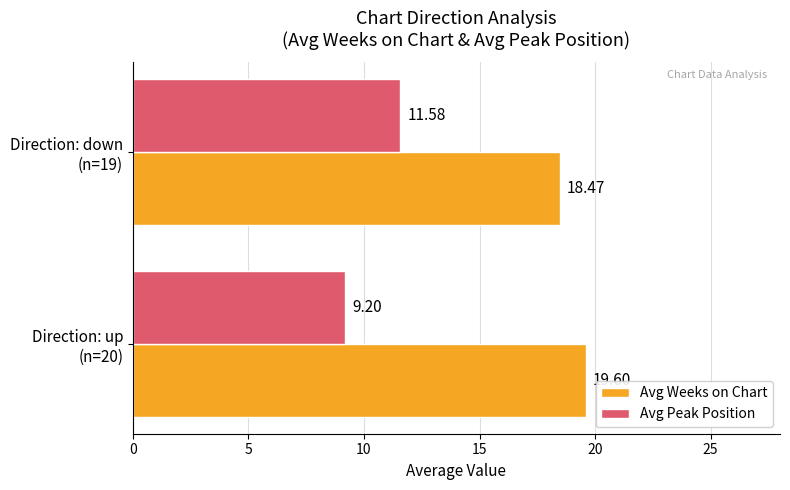

What is the sum of all Avg Weeks on Chart values?

38.1